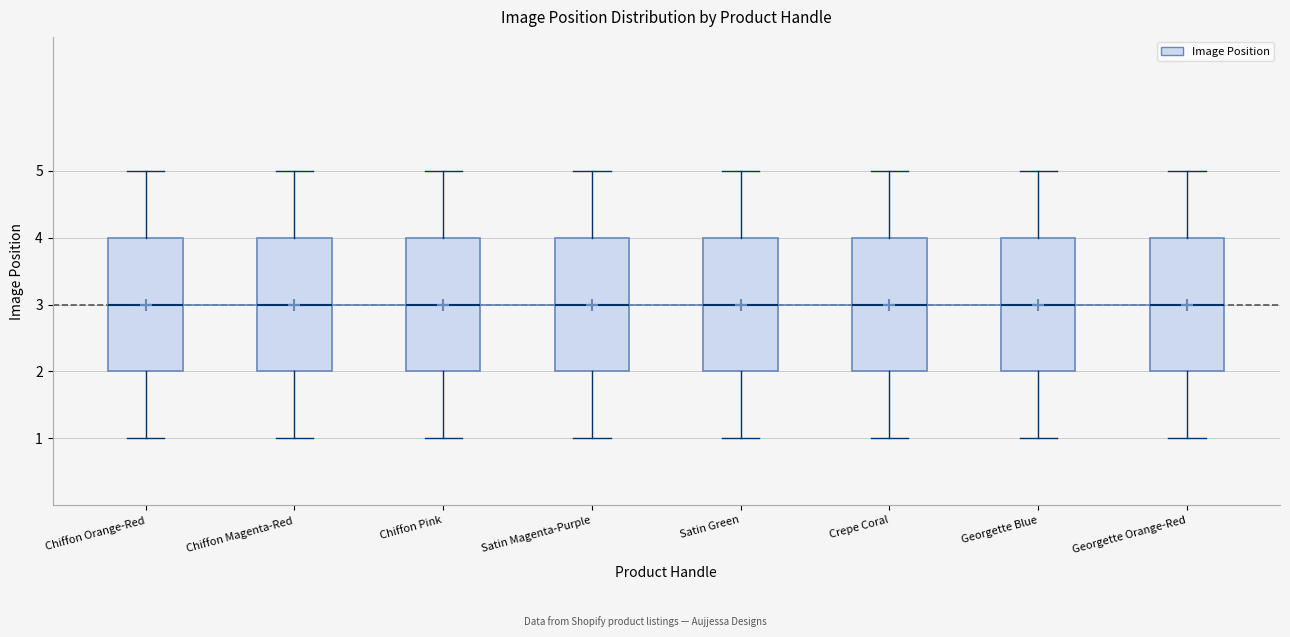

Where does the upper whisker of the box for Crepe Coral end on the y-axis? The values are not printed on the chart, so give them approximately, as read against the axis.

5